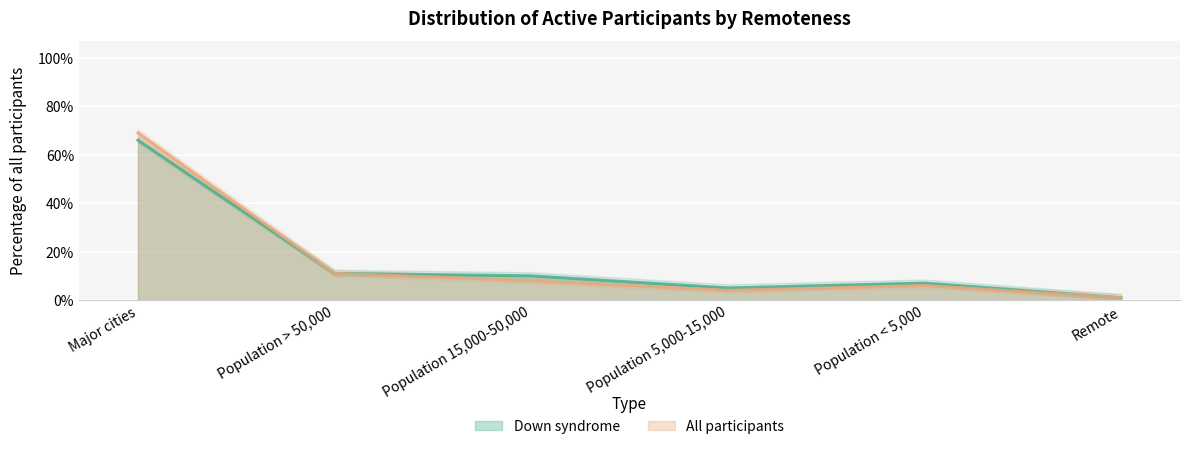

Read the Down syndrome value at Population 5,000-15,000.

0.1